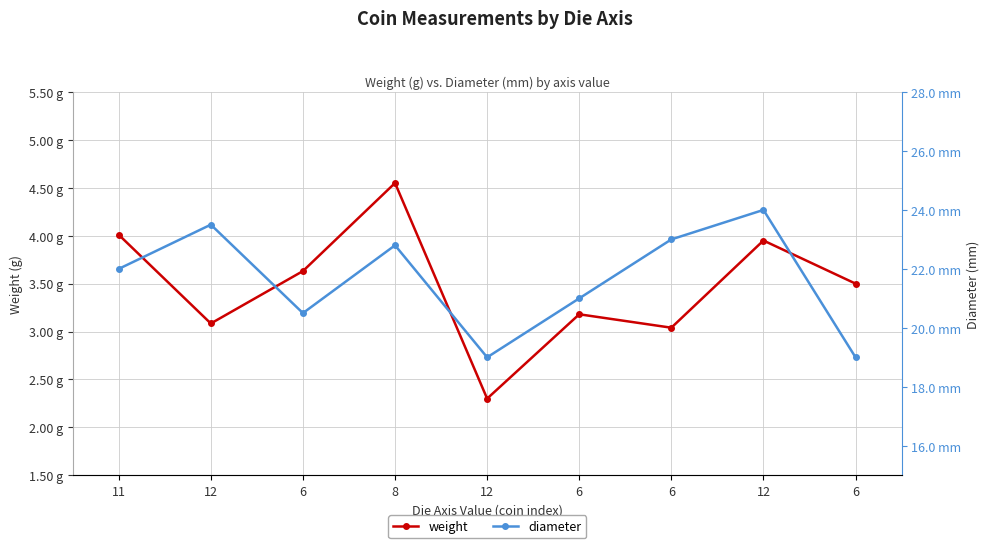

What is the label of the 5th point from the right?

12